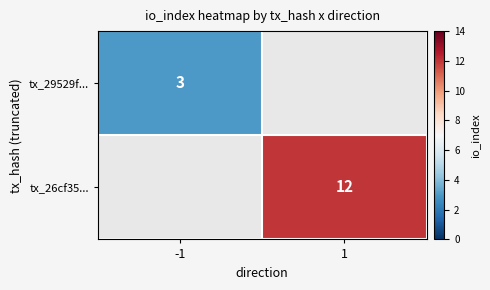

The value of tx_29529f... at -1 is 5. True or false?

False